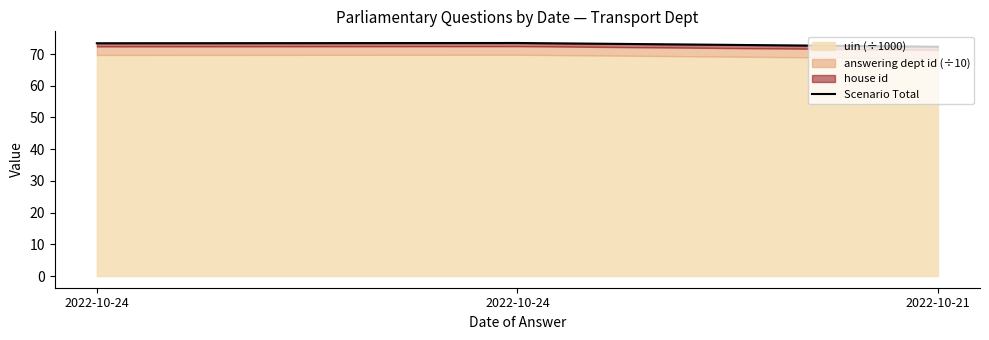

Is it true that the value at 2022-10-24 is 15.7?

False